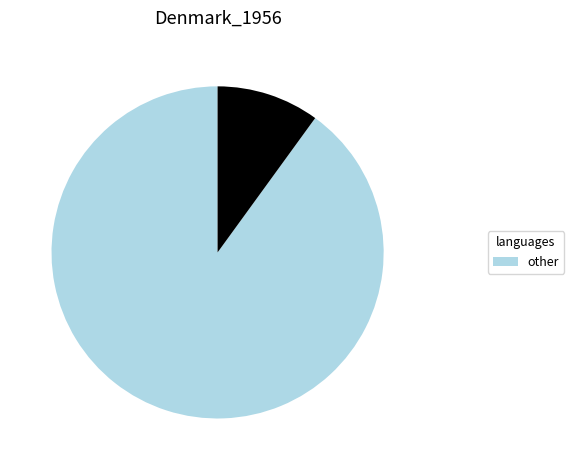

Count the number of slices in the pie.

2